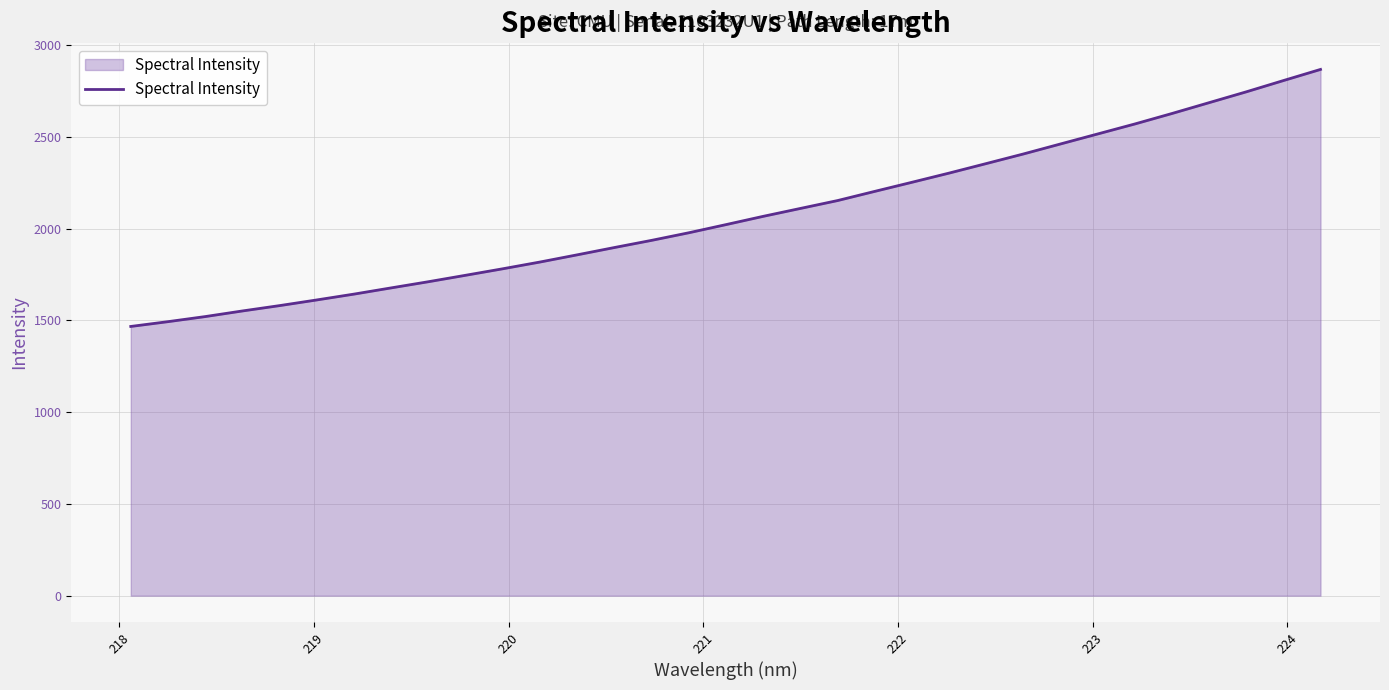

What is the difference between the maximum and minimum values?

1400.5